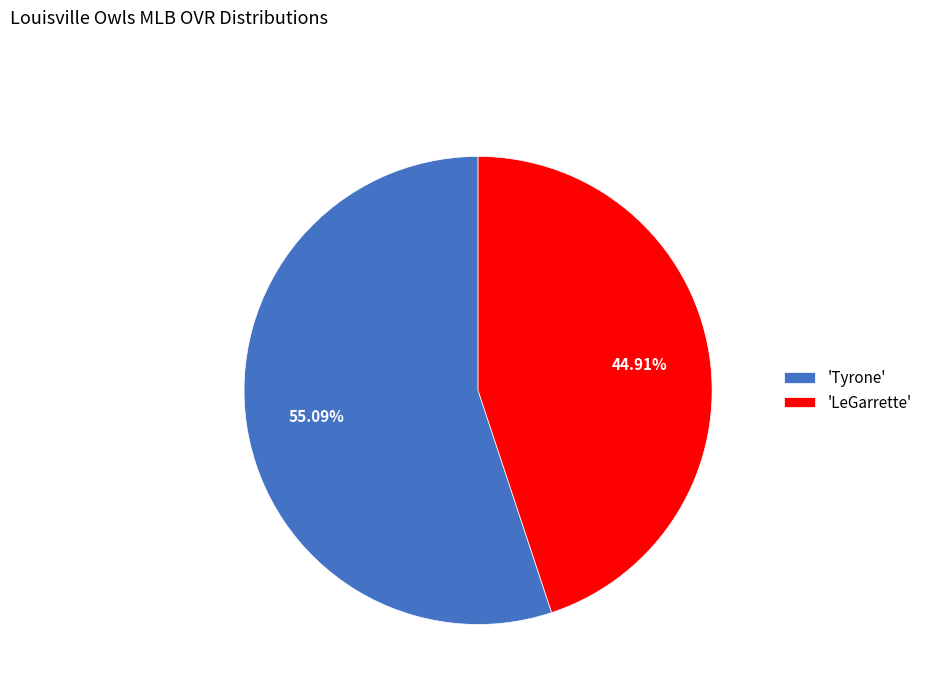

Is 'LeGarrette' the majority of the pie?

No